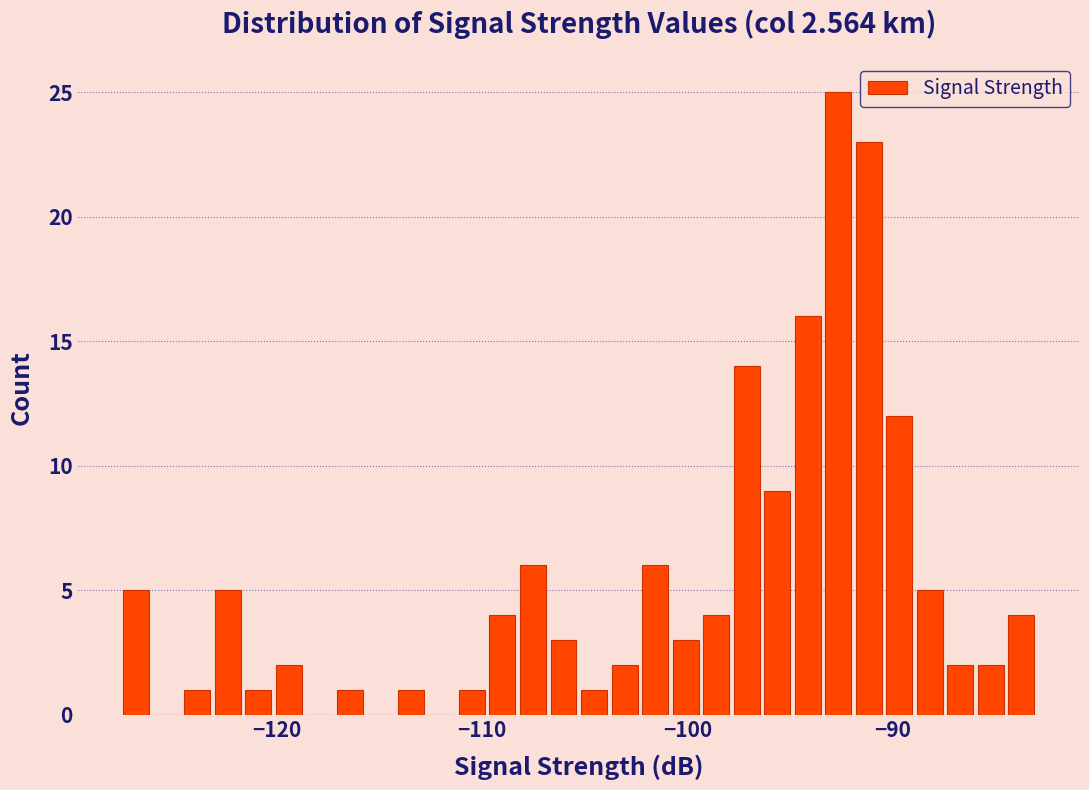

Read against the x-axis, roughly where is the centre of the tallest bar?

-93